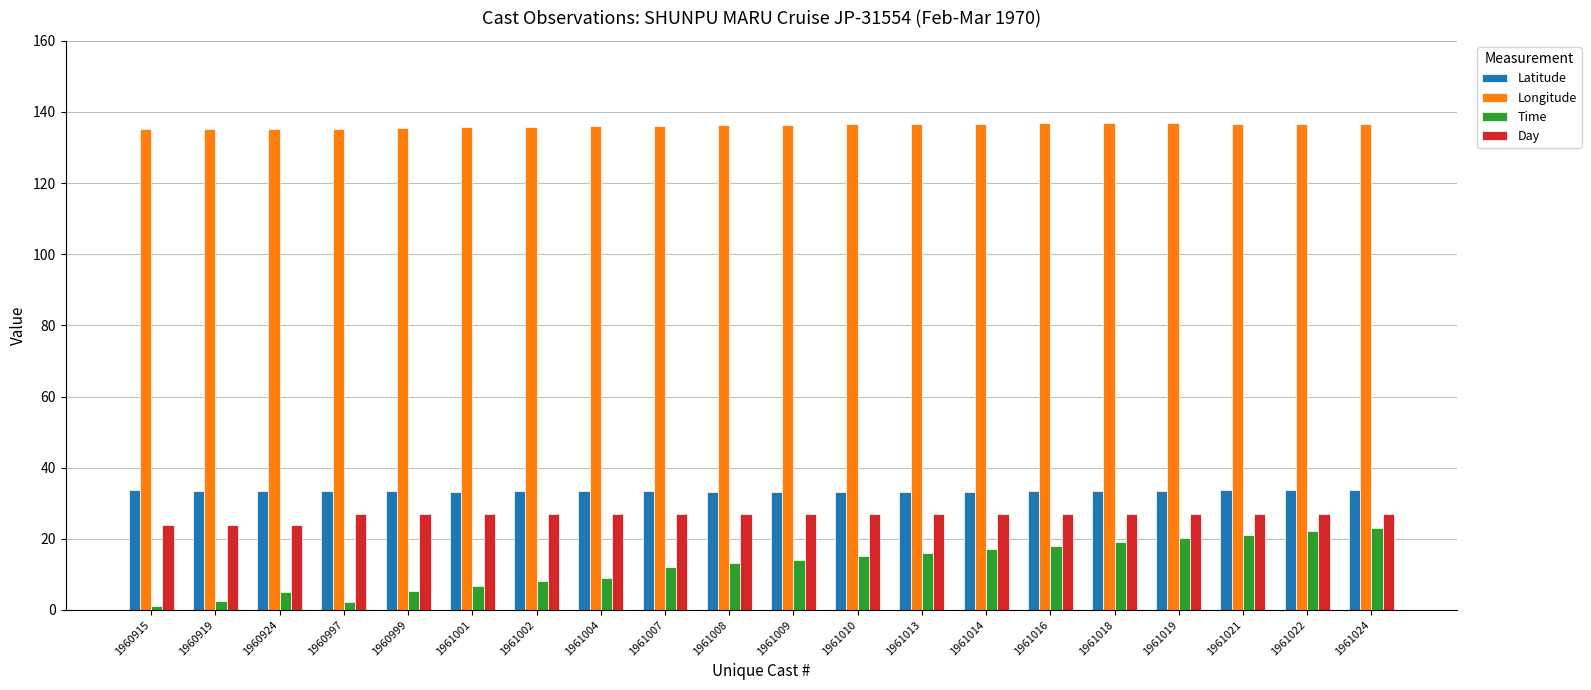

Which series changed the most between 1960997 and 1961013?

Time